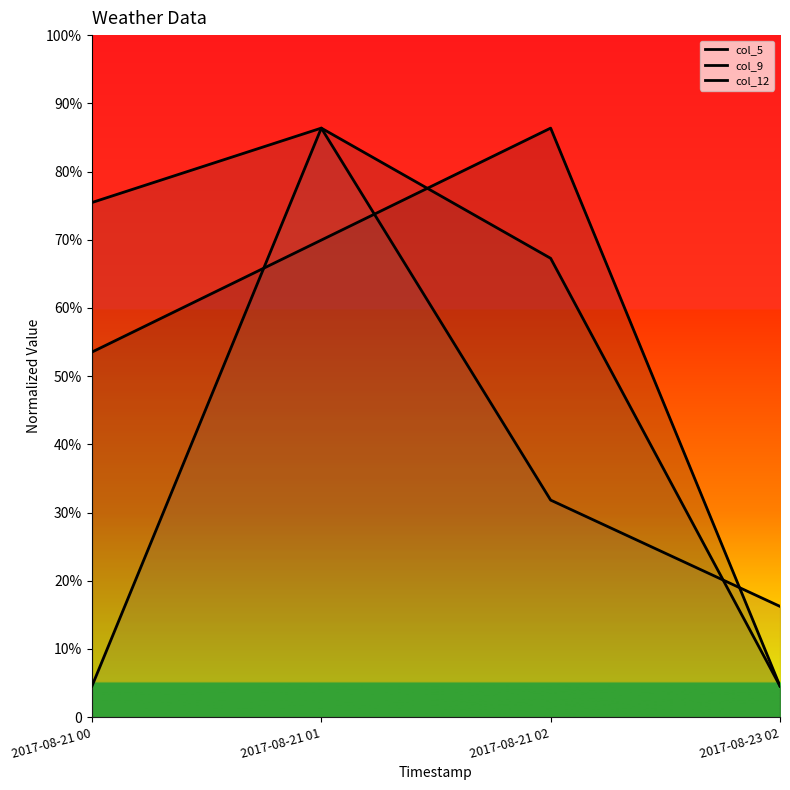

Which series has the widest spread of values?

col_5